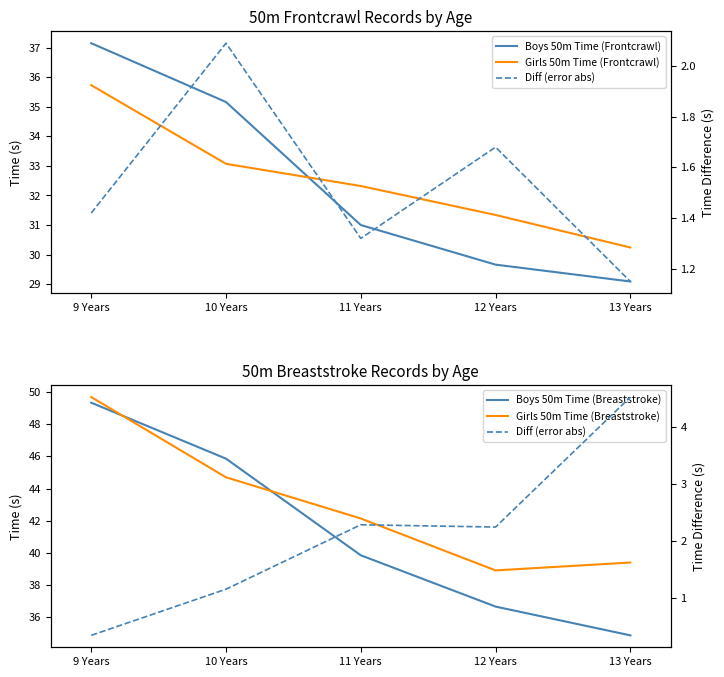

True or false: Girls 50m Time (Breaststroke) and Diff (error abs) cross at least once.

False